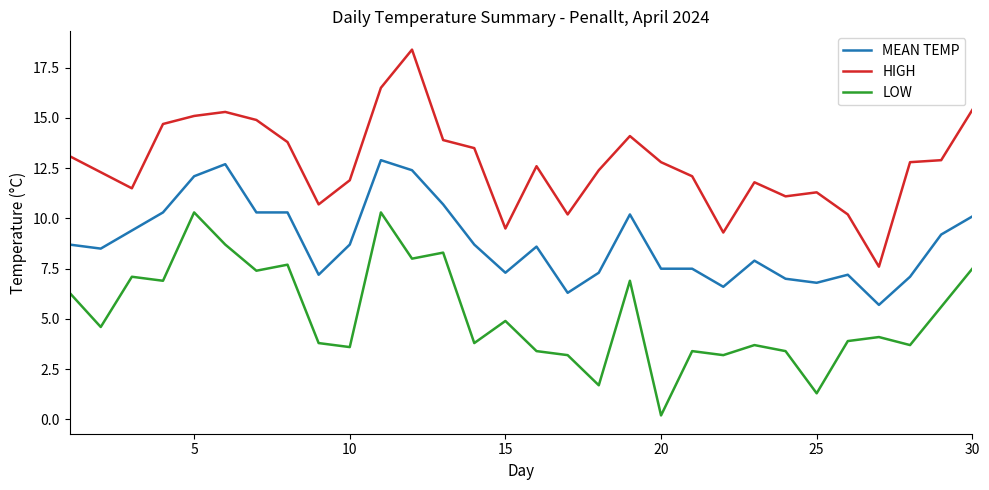

True or false: MEAN TEMP and LOW cross at least once.

False